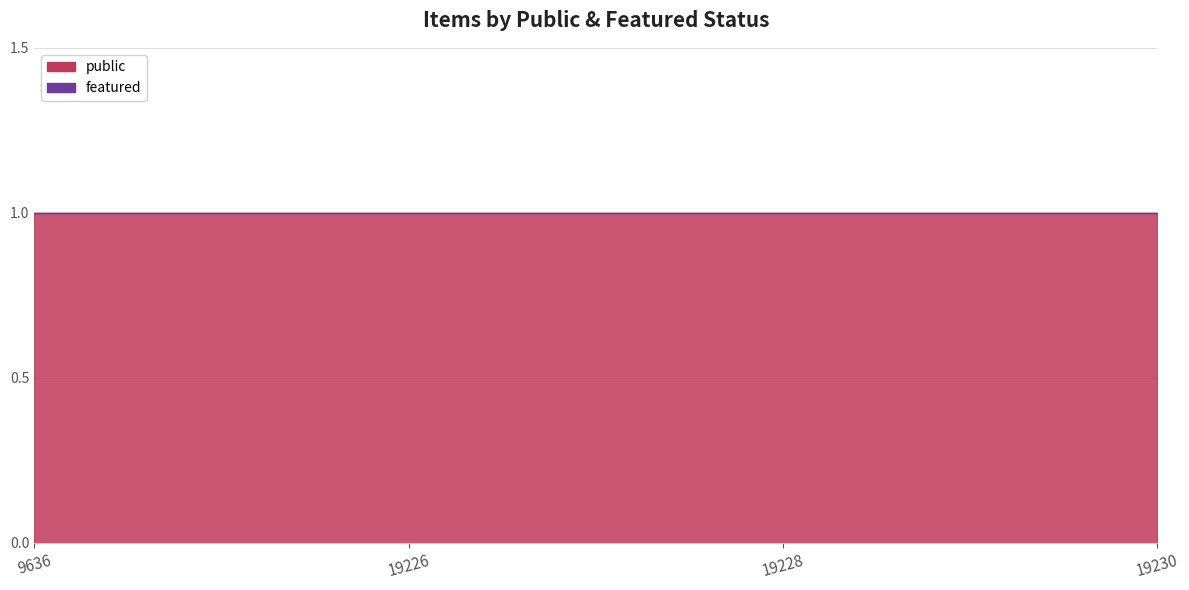

Reading right to left, extract all data points from this chart.

public: 1	1	1	1
featured: 0	0	0	0